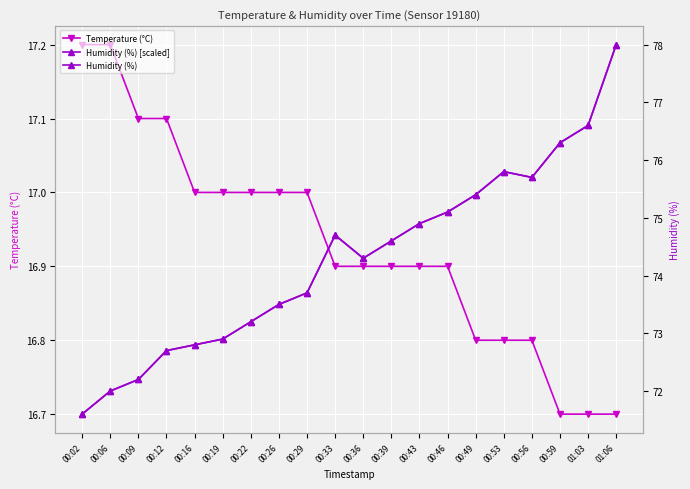

How many values in the Humidity (%) series are below 74?

9